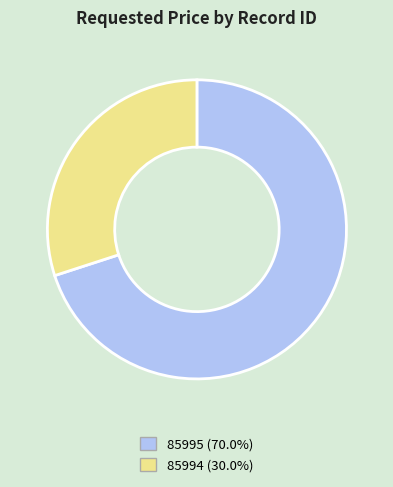

Which slice is the smallest?

85994